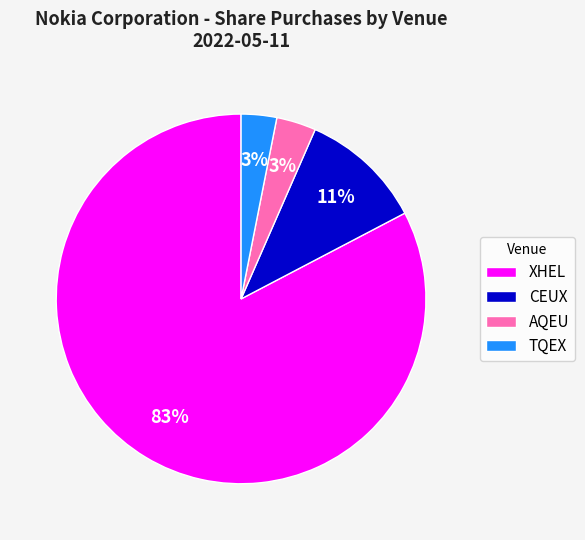

To the nearest percent, what is the difference between the largest and smallest slice percentages?

80%